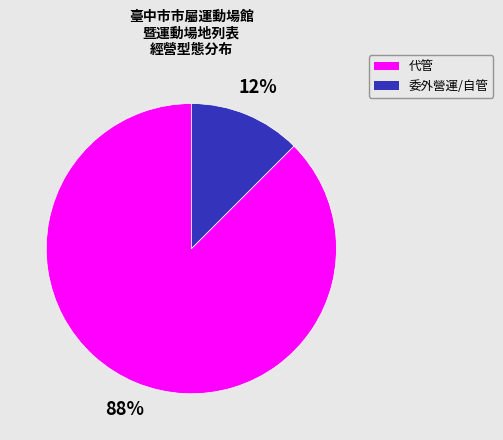

Rank the categories by value from highest to lowest.

代管, 委外營運/自管